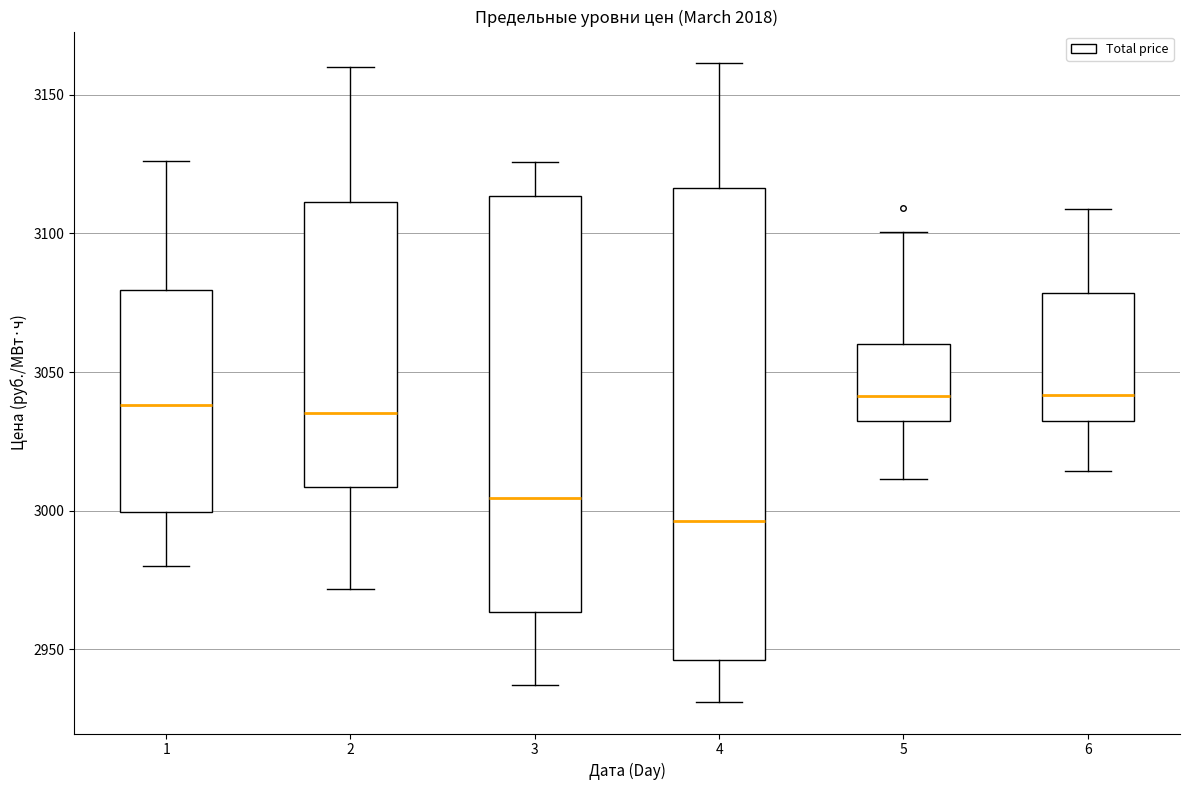

Reading left to right, transcribe this box plot: for each box, give where its median line is, the range the box spans, and where its two whiskers end, as read against the y-axis. The values are not printed on the chart, so give them approximately, as read against the axis.

1: median 3040, box 3000 to 3080, whiskers 2980 to 3125
2: median 3035, box 3010 to 3110, whiskers 2970 to 3160
3: median 3005, box 2965 to 3115, whiskers 2935 to 3125
4: median 2995, box 2945 to 3115, whiskers 2930 to 3160
5: median 3040, box 3030 to 3060, whiskers 3010 to 3100
6: median 3040, box 3035 to 3080, whiskers 3015 to 3110